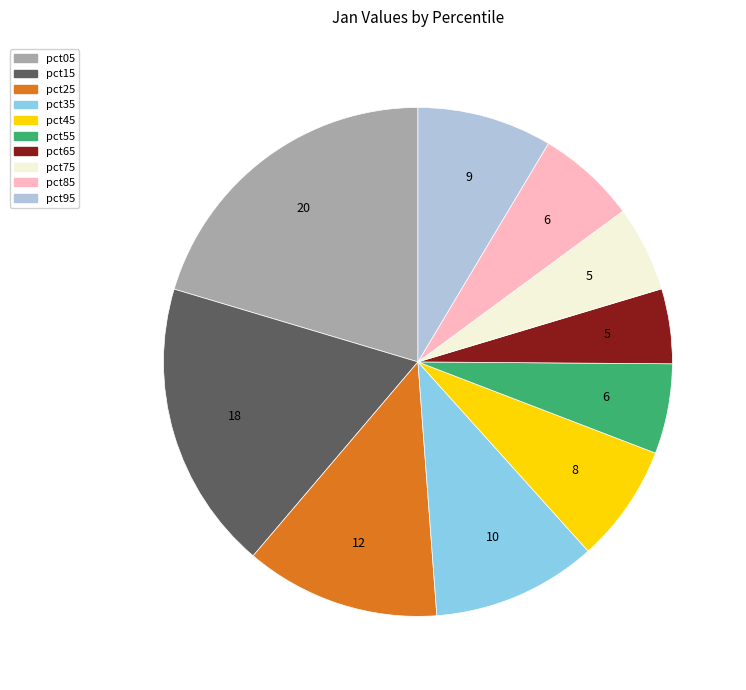

Does pct15 account for over 50% of the chart?

No